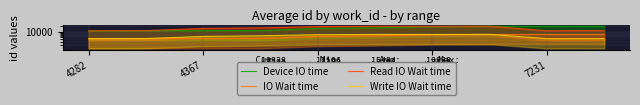

What is the sum of all IO Wait time values?

57864